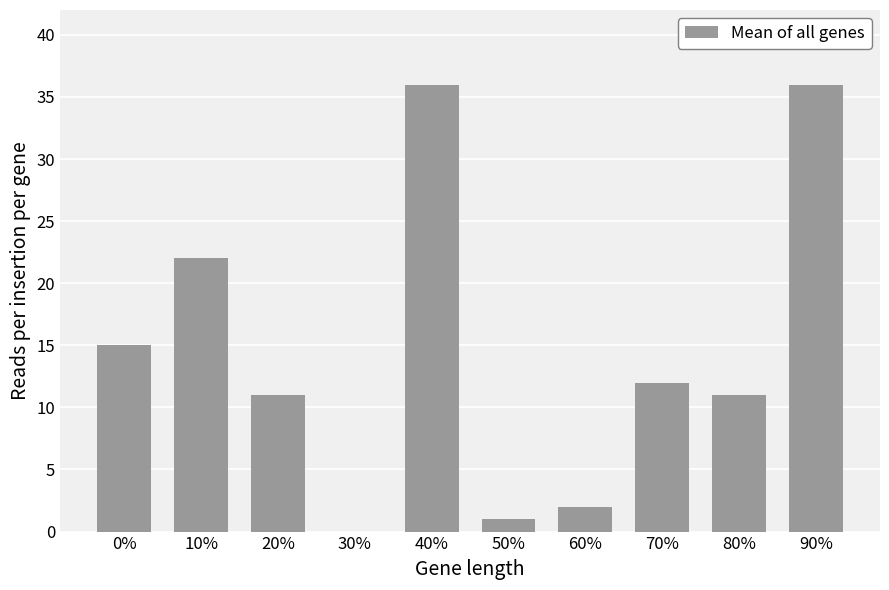

What is the sum of all values?

146